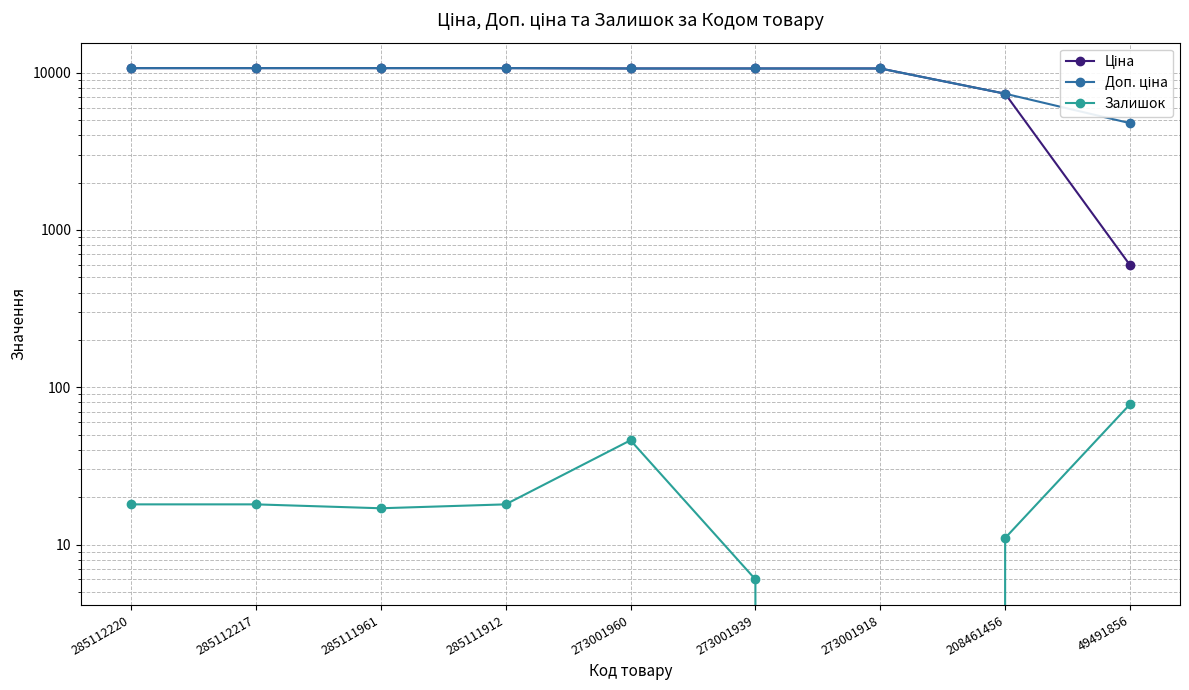

True or false: Ціна and Доп. ціна intersect in this chart.

False